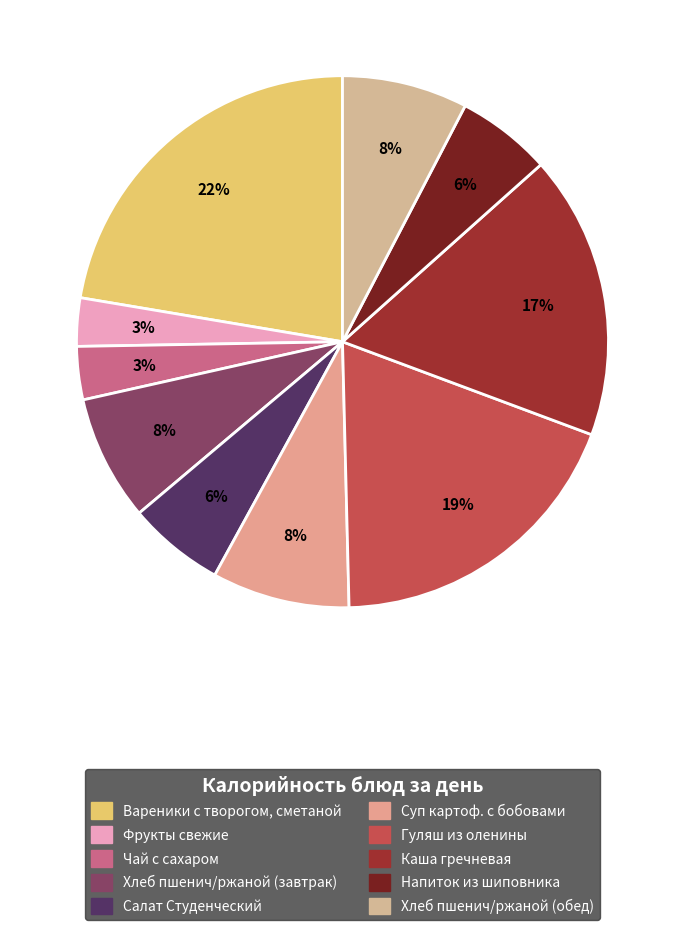

What is the change in value from Хлеб пшенич/ржаной (завтрак) to Салат Студенческий?

-30.3